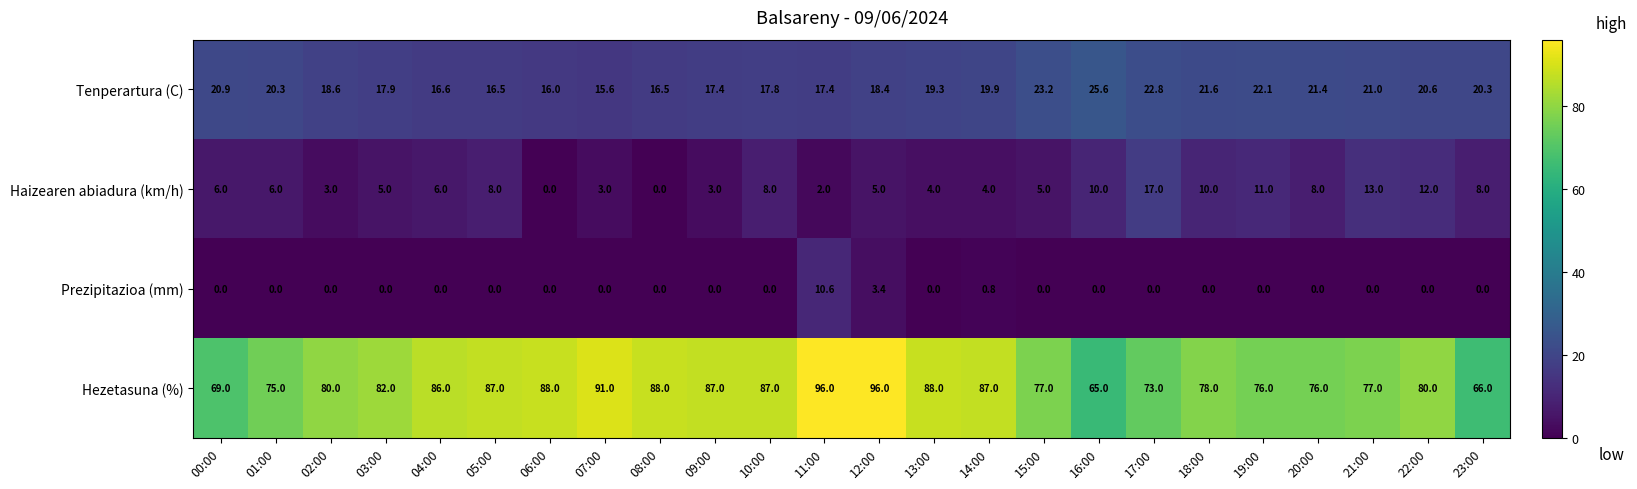

Is it true that Haizearen abiadura (km/h) equals 10.0 at 18:00?

True